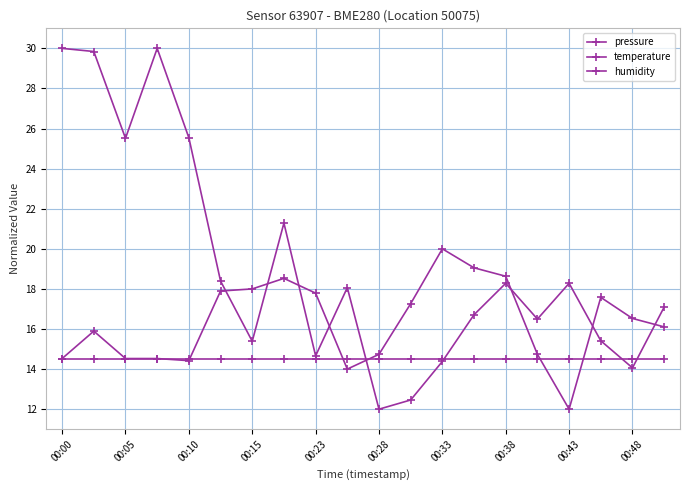

What is the value of the pressure point at the 14th from the left?

16.7